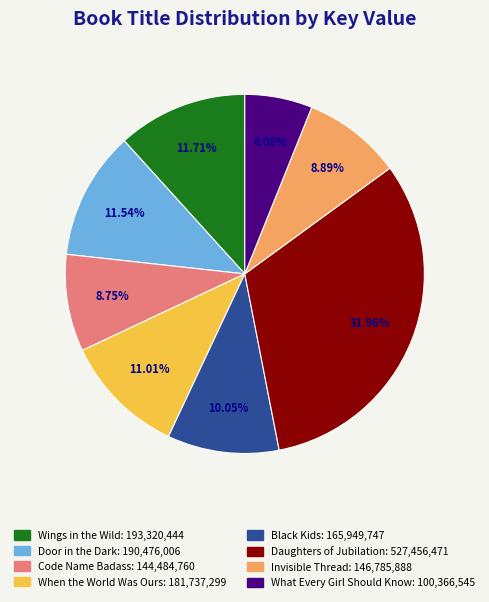

What portion of the pie excludes What Every Girl Should Know?

93.9%